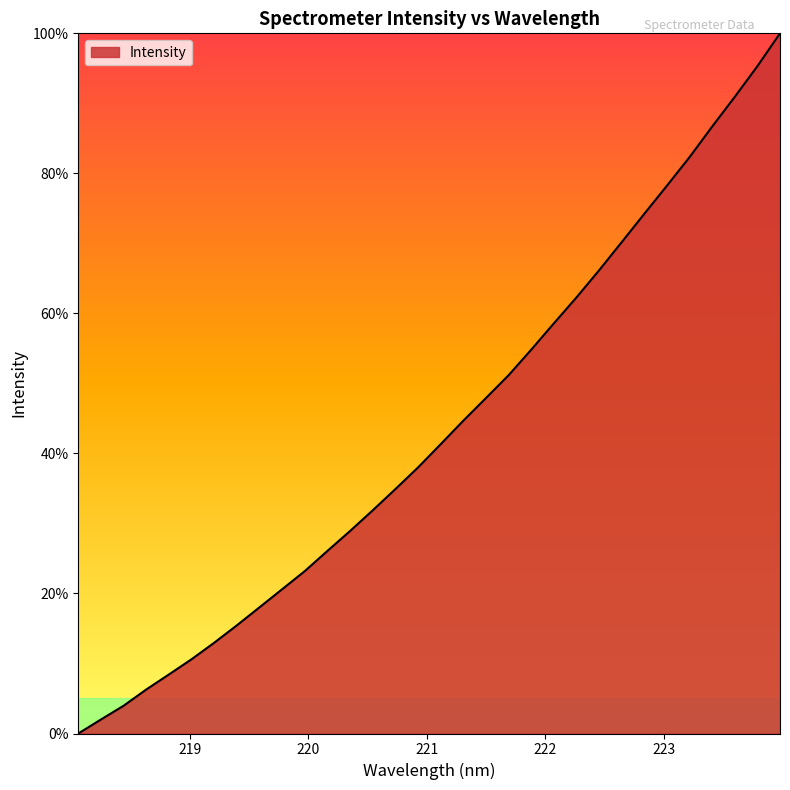

What is the greatest value displayed?

100.0